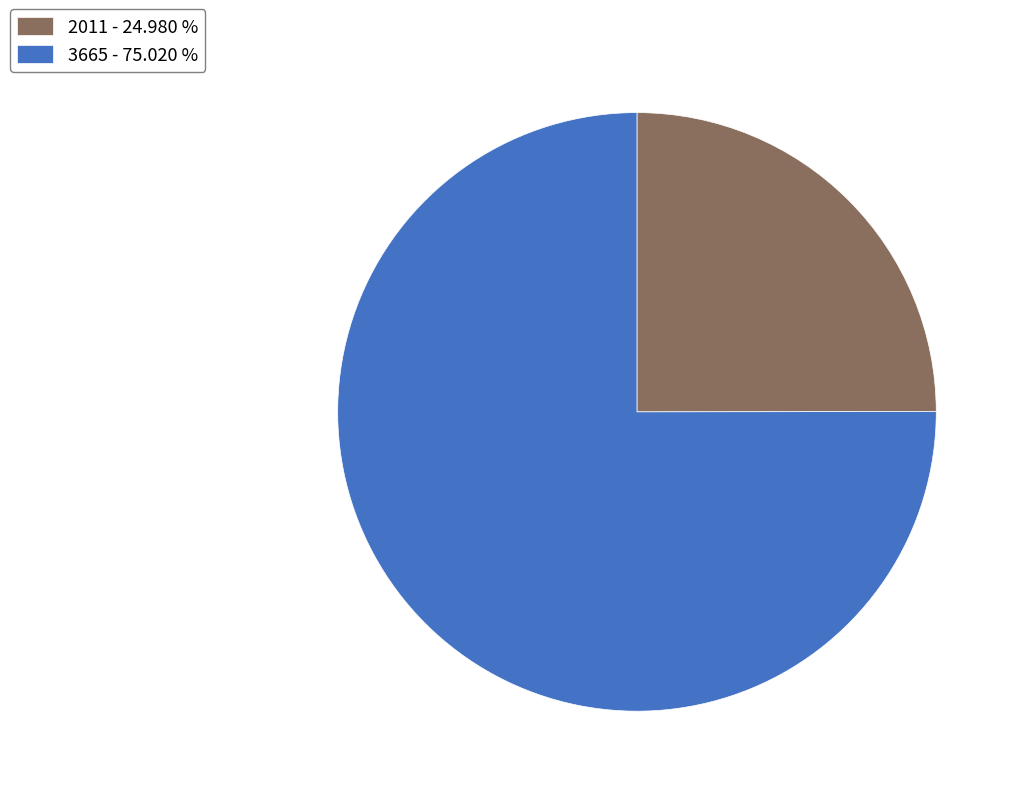

Rank the categories by value from lowest to highest.

2011, 3665